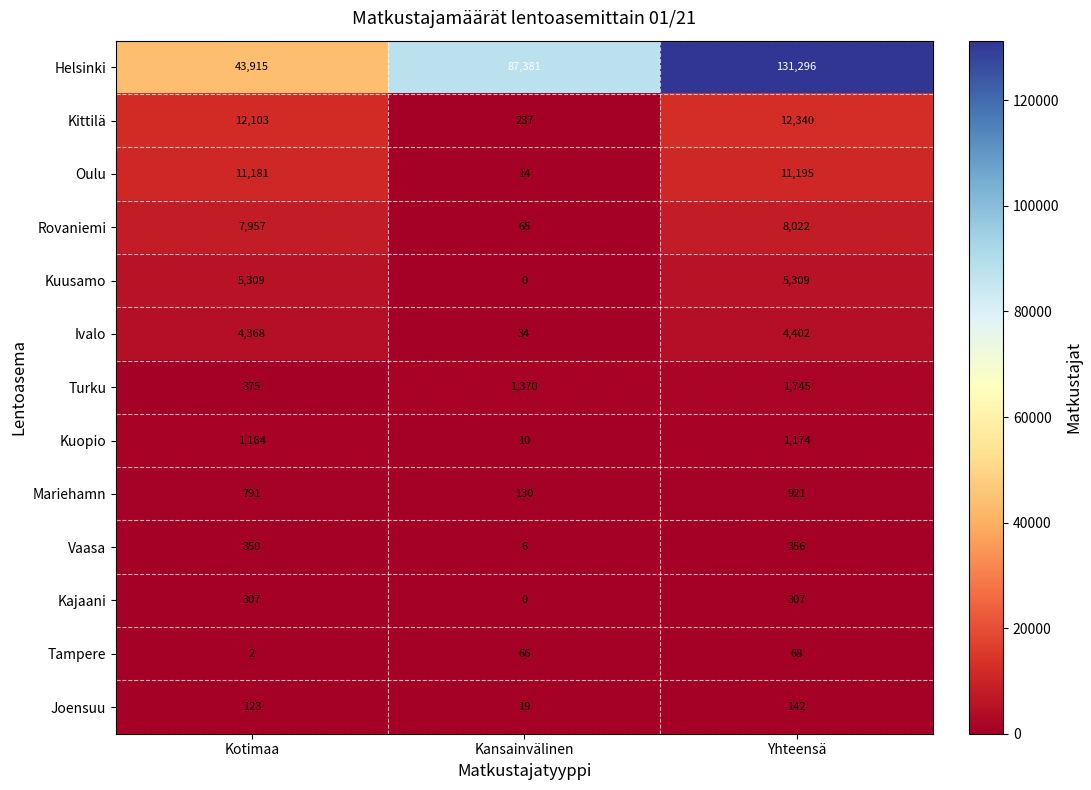

How many distinct data groups are displayed?

13